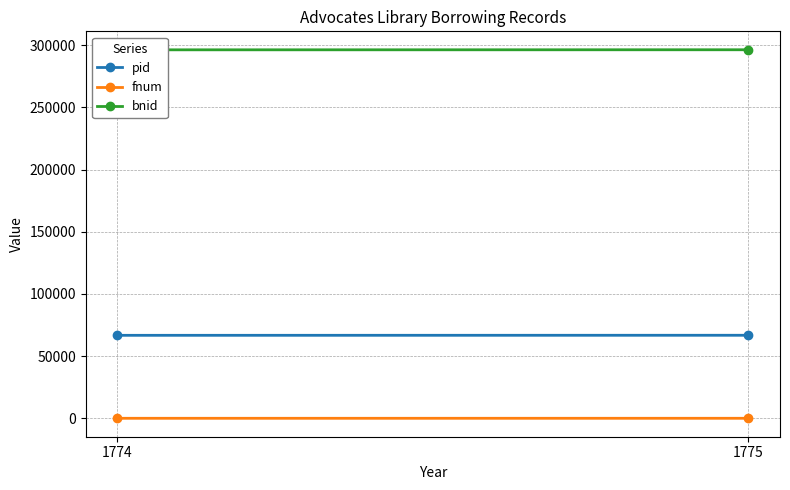

At which label is fnum closest to 106?

1774